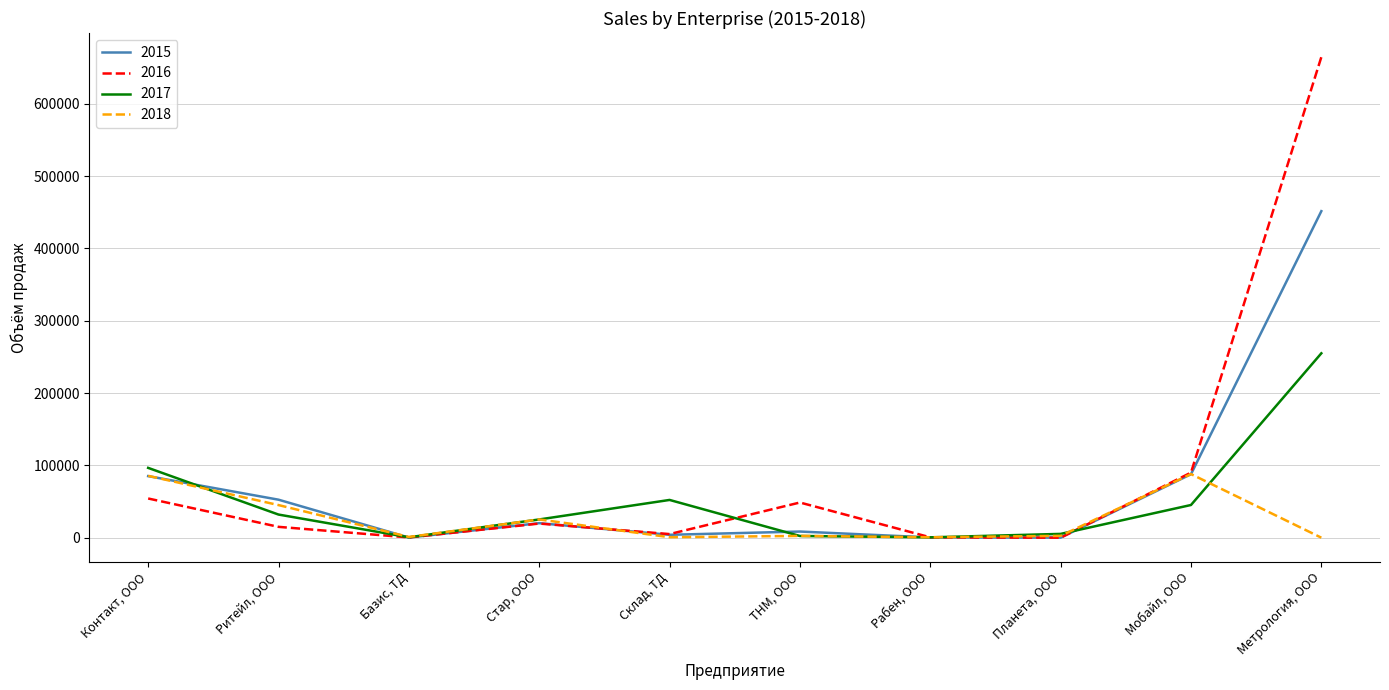

List the series in order of their peak value, highest first.

2016, 2015, 2017, 2018